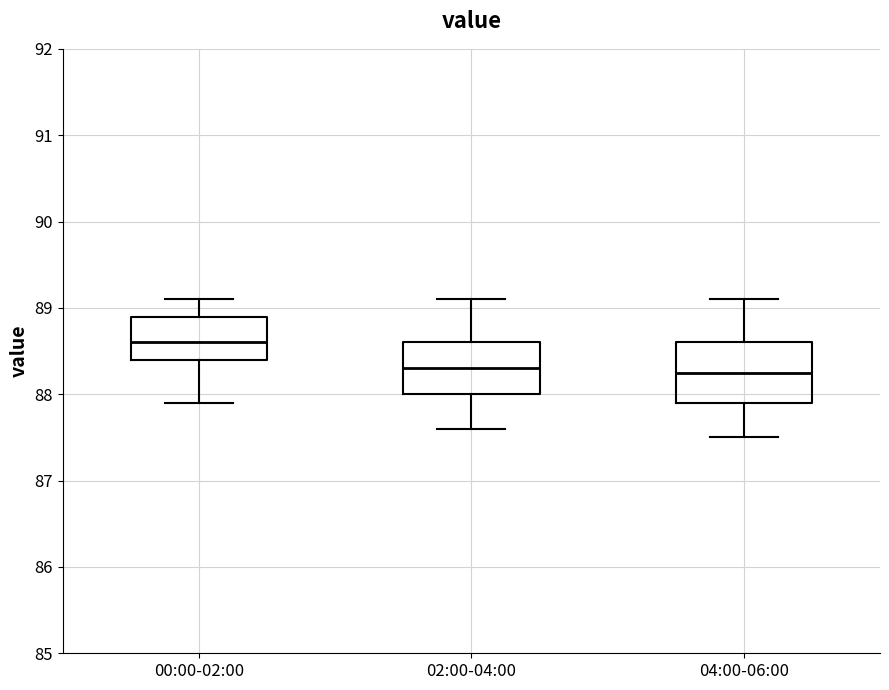

Reading left to right, transcribe this box plot: for each box, give where its median line is, the range the box spans, and where its two whiskers end, as read against the y-axis. The values are not printed on the chart, so give them approximately, as read against the axis.

00:00-02:00: median 88.6, box 88.4 to 88.9, whiskers 87.9 to 89.1
02:00-04:00: median 88.3, box 88.0 to 88.6, whiskers 87.6 to 89.1
04:00-06:00: median 88.3, box 87.9 to 88.6, whiskers 87.5 to 89.1